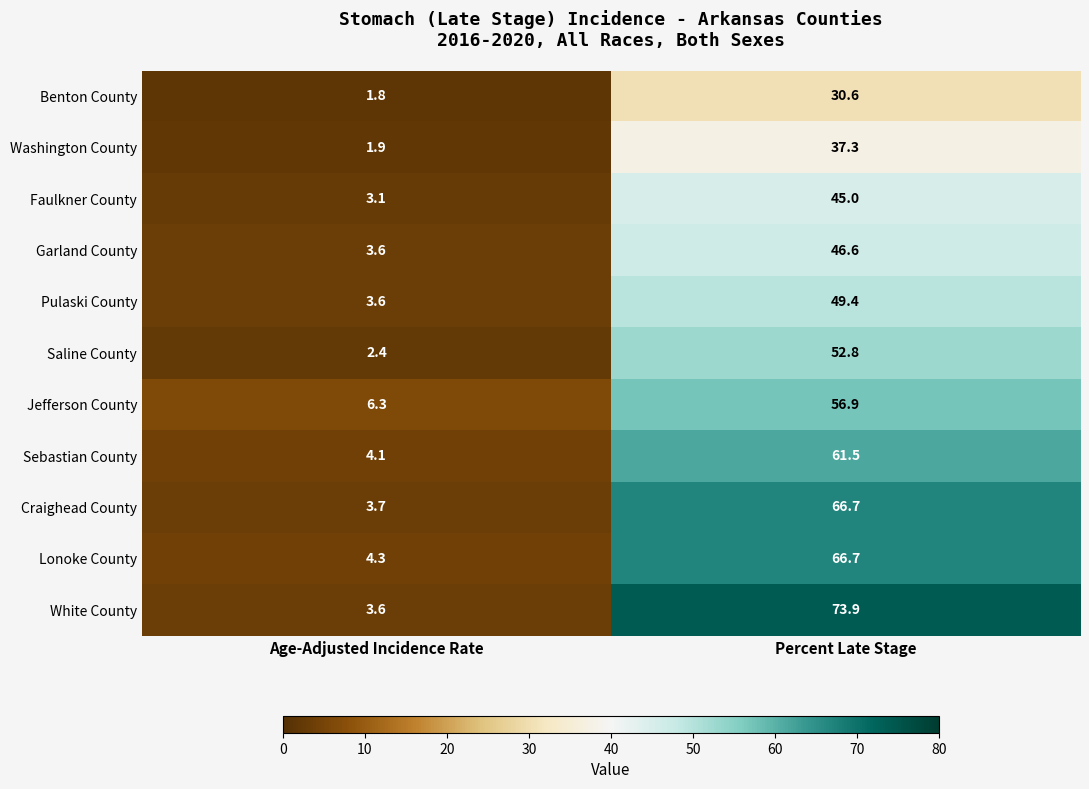

Which series has the largest range (max minus min)?

White County